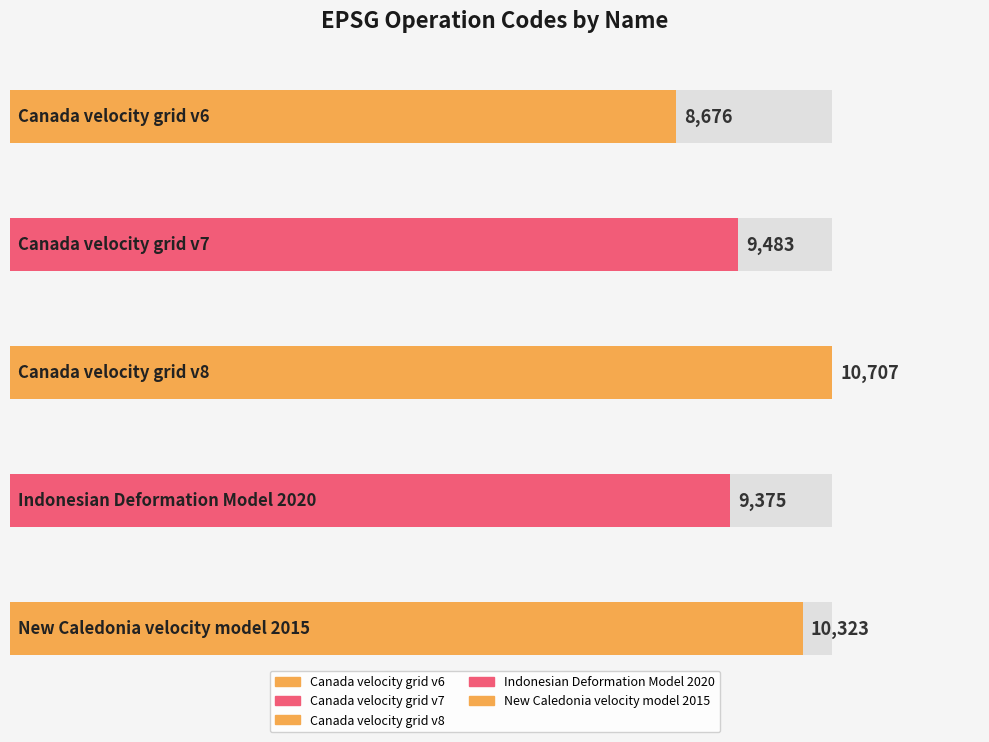

What is the ratio of the value at Canada velocity grid v8 to the value at Canada velocity grid v7?

1.1